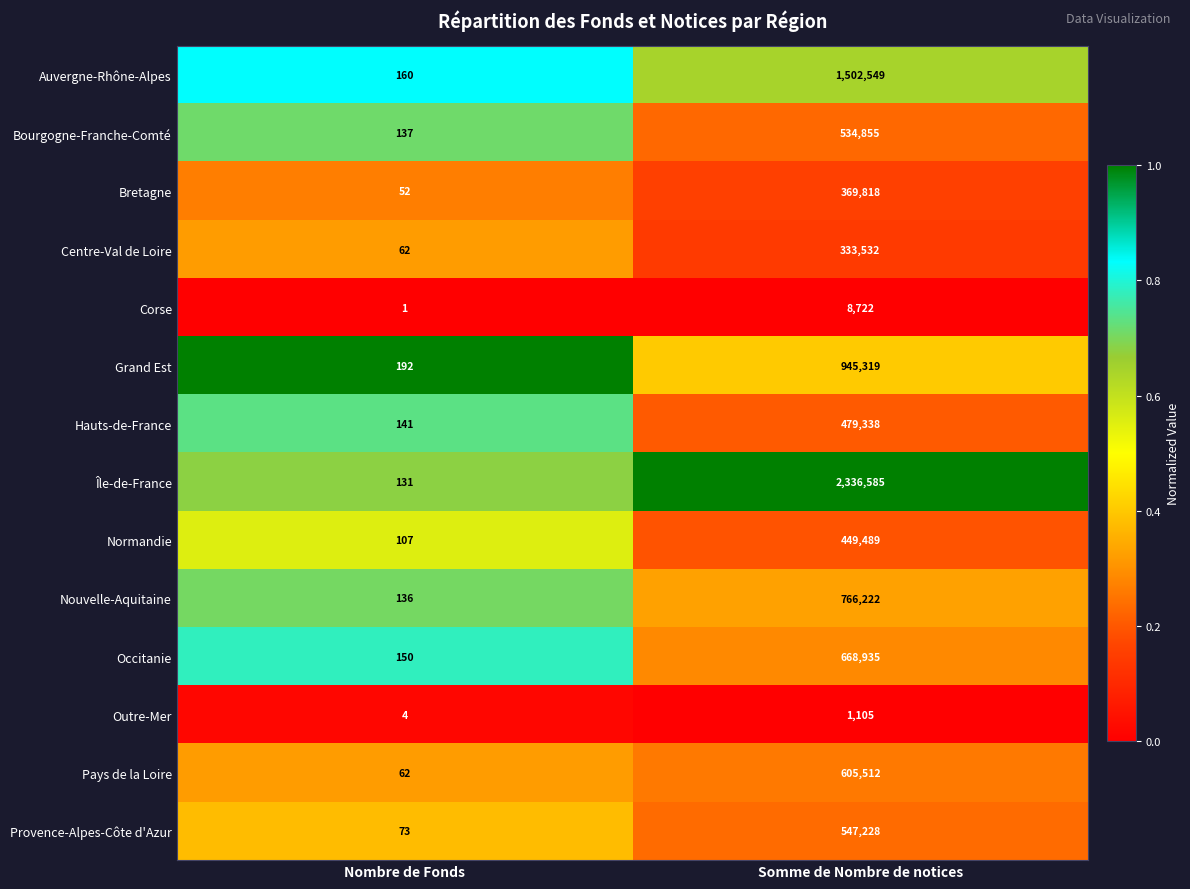

What is the sum of all Bourgogne-Franche-Comté values?

534992